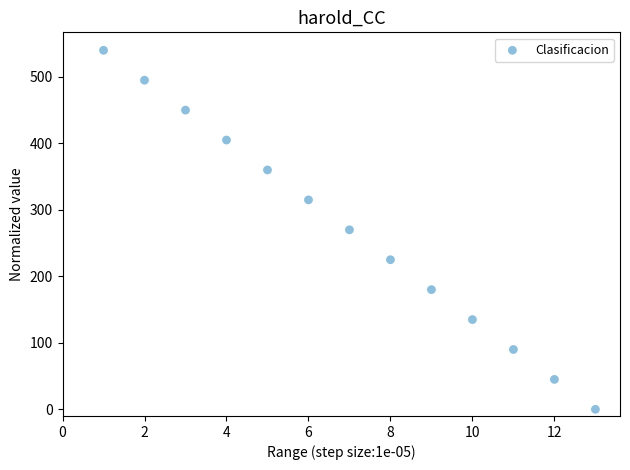

What is the range of Y values (max minus min)?

540